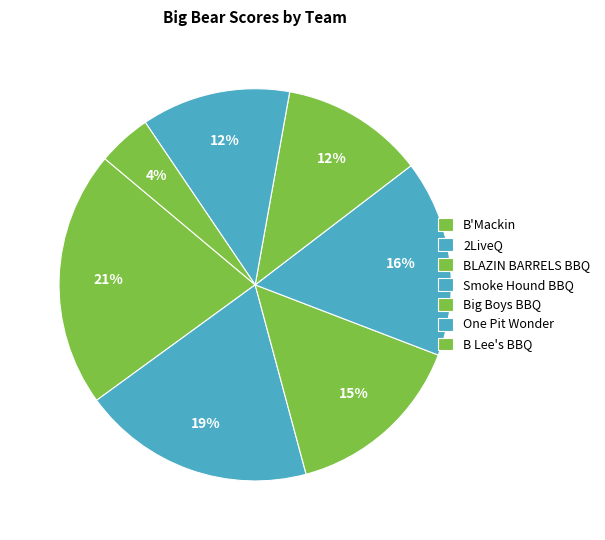

How many slices are in this pie chart?

7